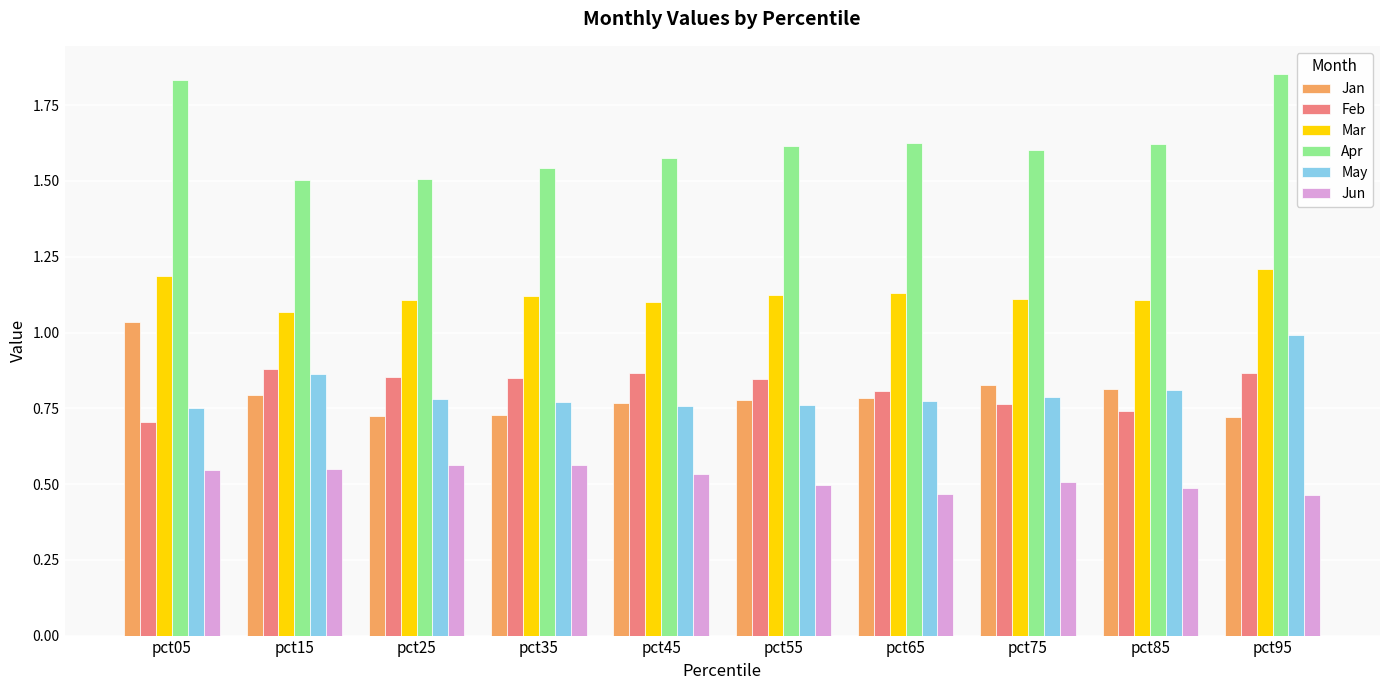

What is the sum of all May values?

8.0